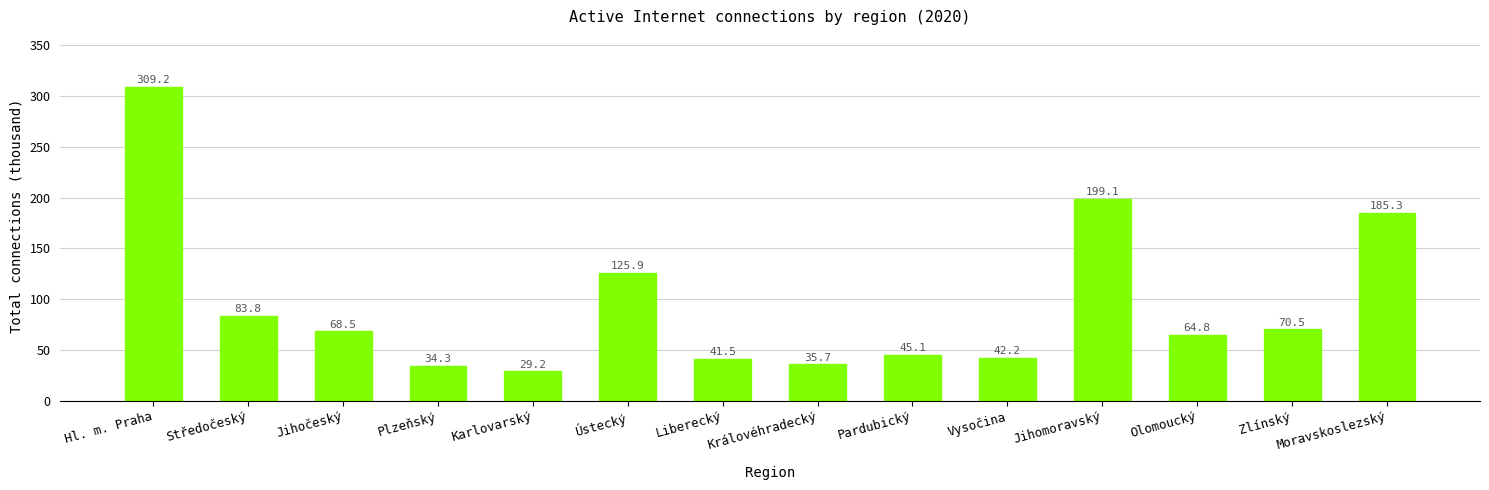

What value does the data have at Středočeský?

83.8